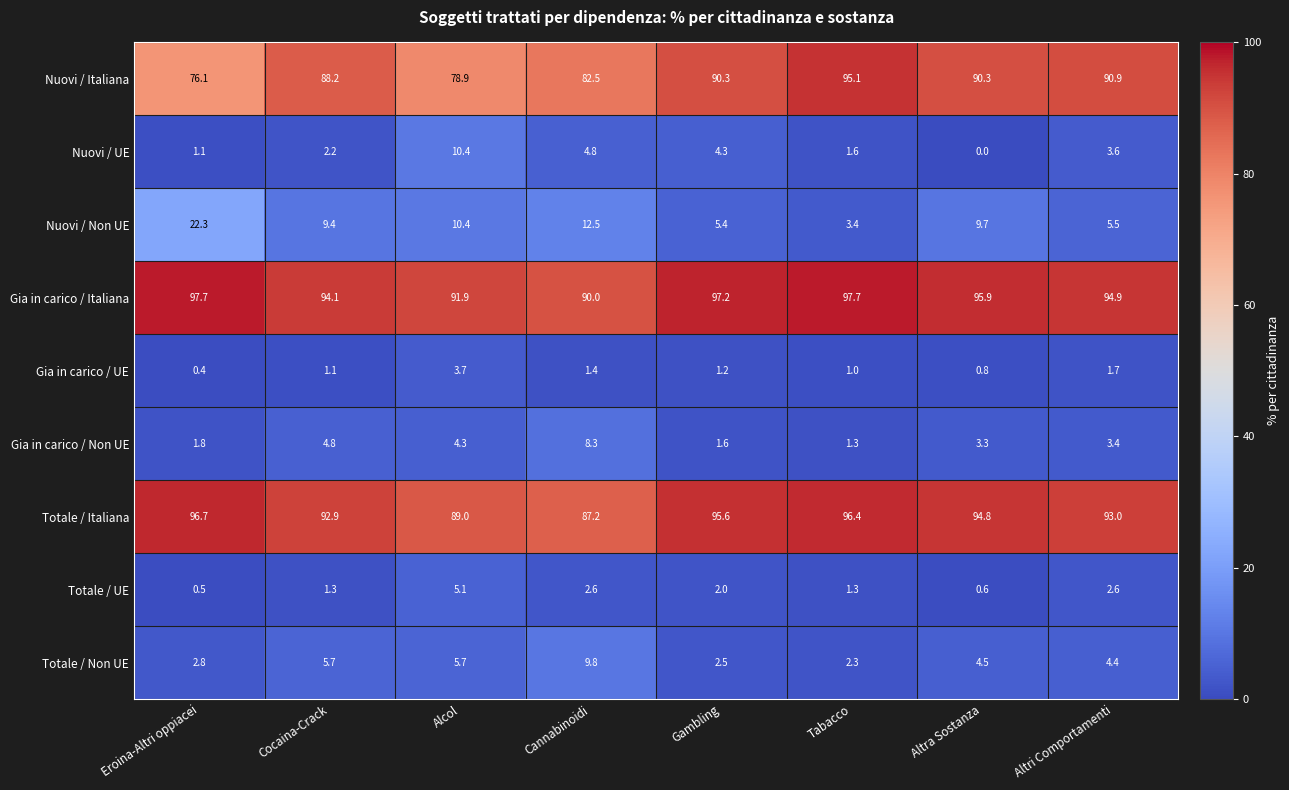

How many distinct data groups are displayed?

9